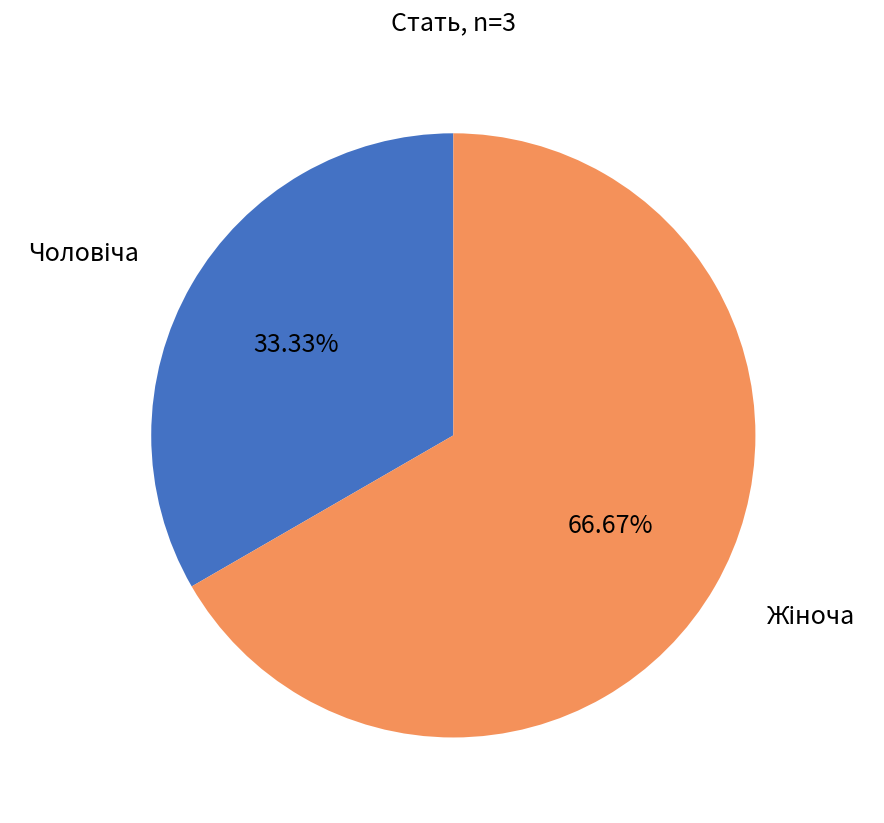

Does any single category account for the majority?

Yes